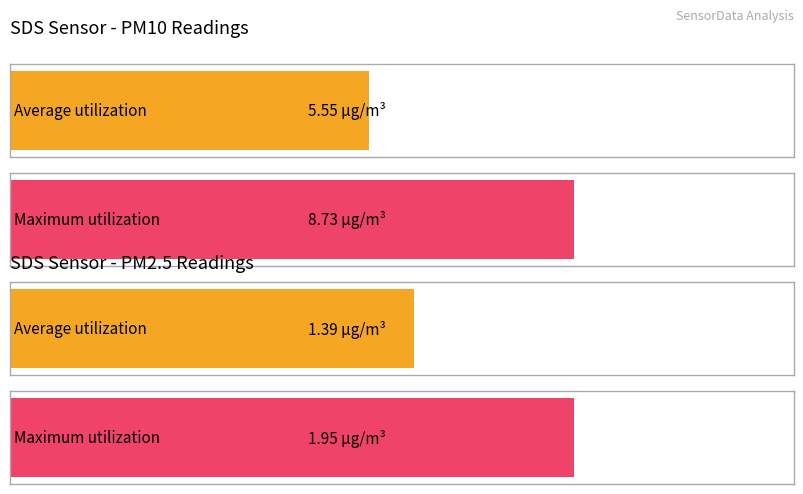

What is the value of the SDS_P2 bar at the 12th from the left?

1.4